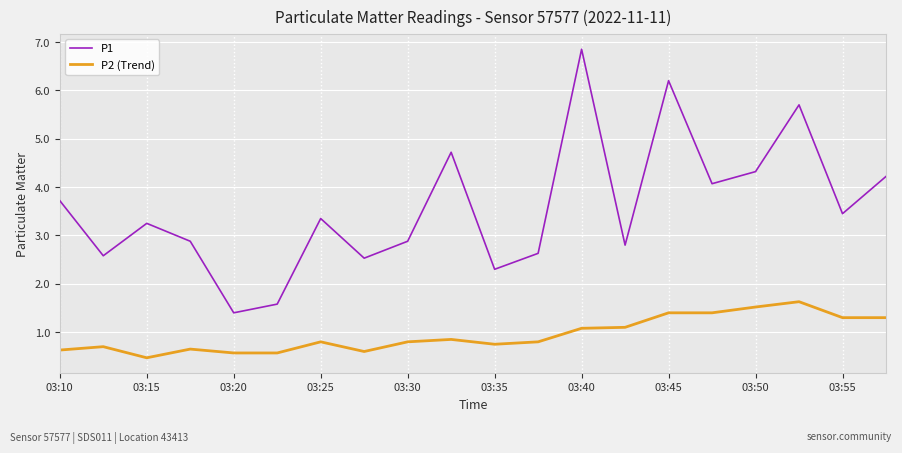

What are all the series names shown in the legend?

P1, P2 (Trend)